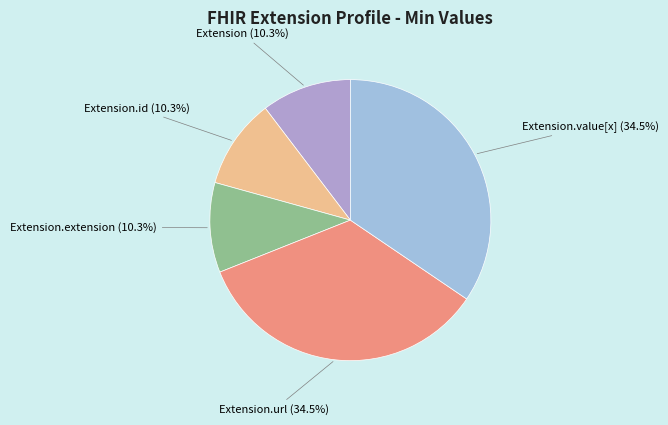

To the nearest percent, what is the difference between the largest and smallest slice percentages?

24%